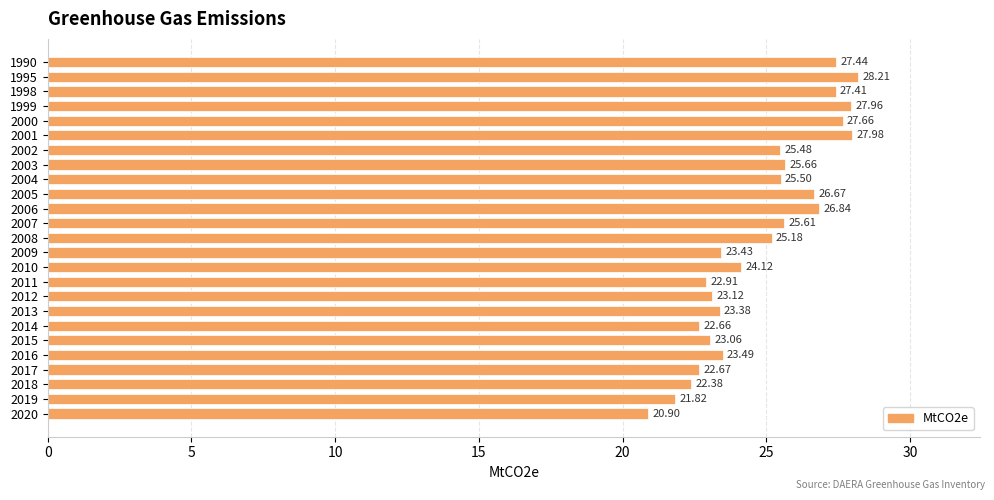

What is the difference between the values at 2007 and 2009?

2.2